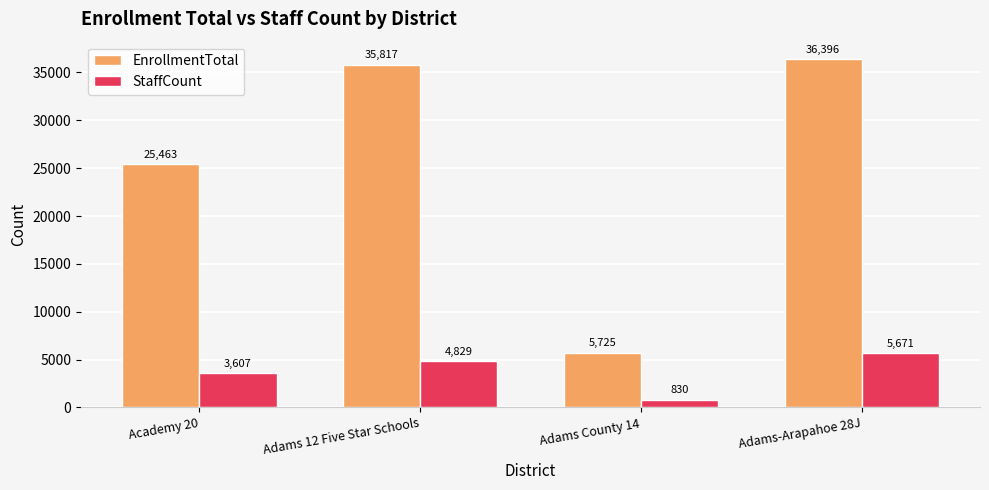

Reading left to right, list all the values displayed in this chart.

EnrollmentTotal: Academy 20=25463	Adams 12 Five Star Schools=35817	Adams County 14=5725	Adams-Arapahoe 28J=36396
StaffCount: Academy 20=3607	Adams 12 Five Star Schools=4829	Adams County 14=830	Adams-Arapahoe 28J=5671